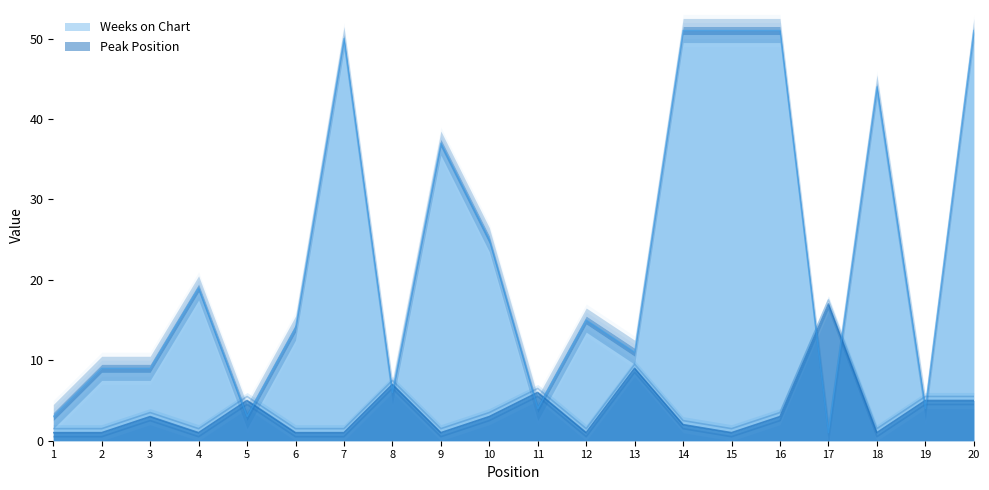

How many intersections are there between Peak Position and Weeks on Chart?

10